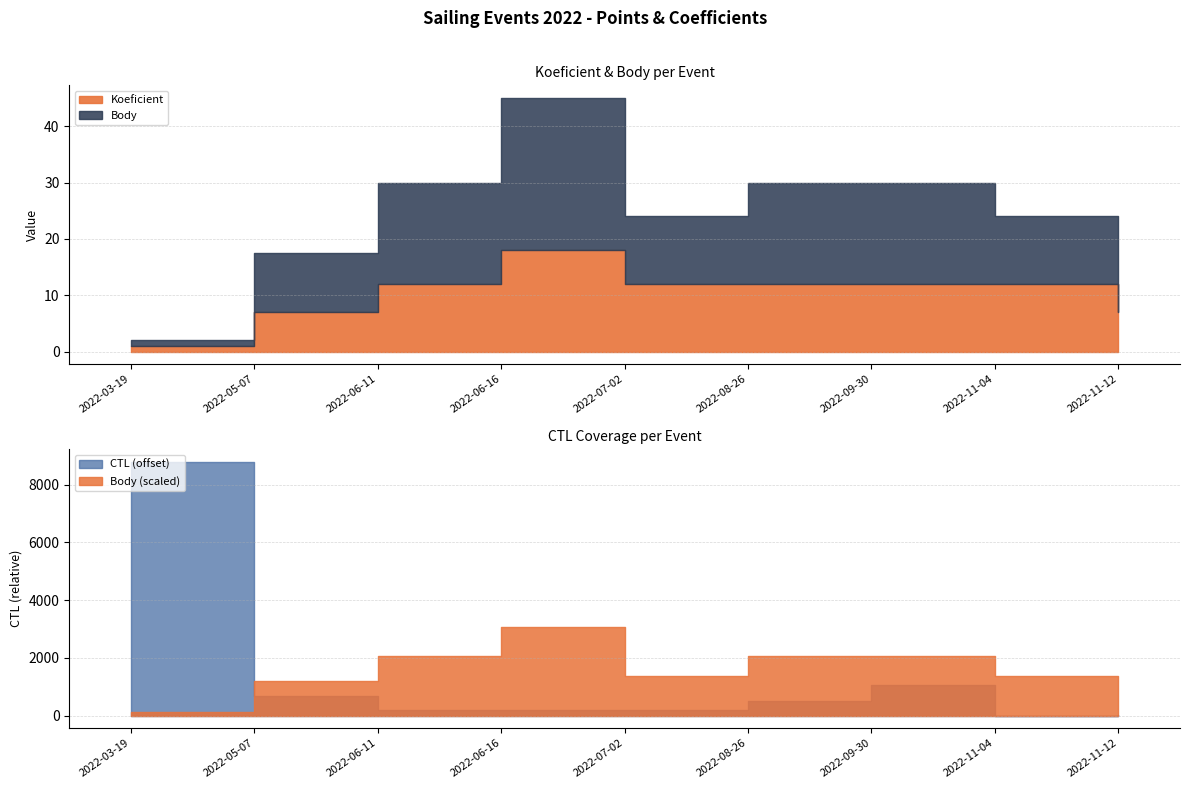

Count the Koeficient values in the range 7 to 12.

7